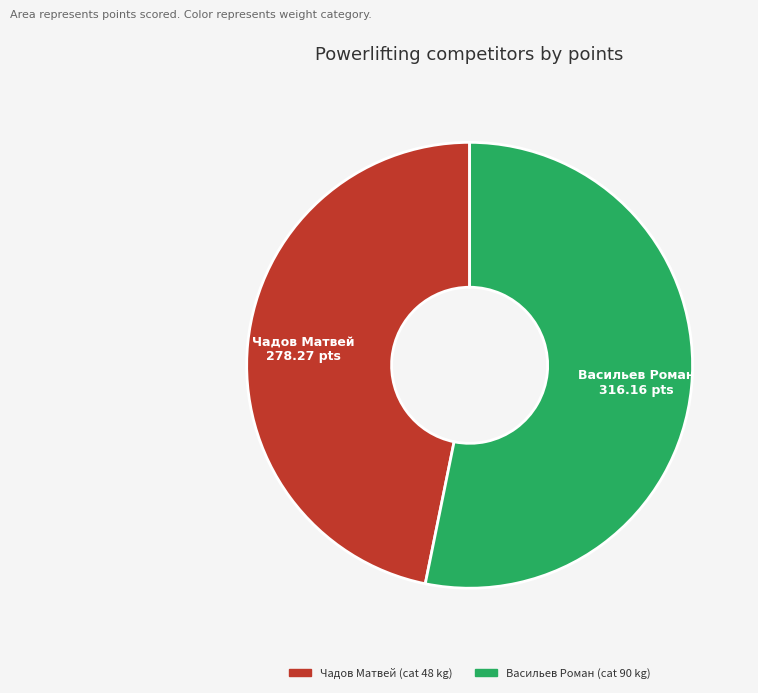

What is the ratio of the value at Васильев Роман to the value at Чадов Матвей?

1.1